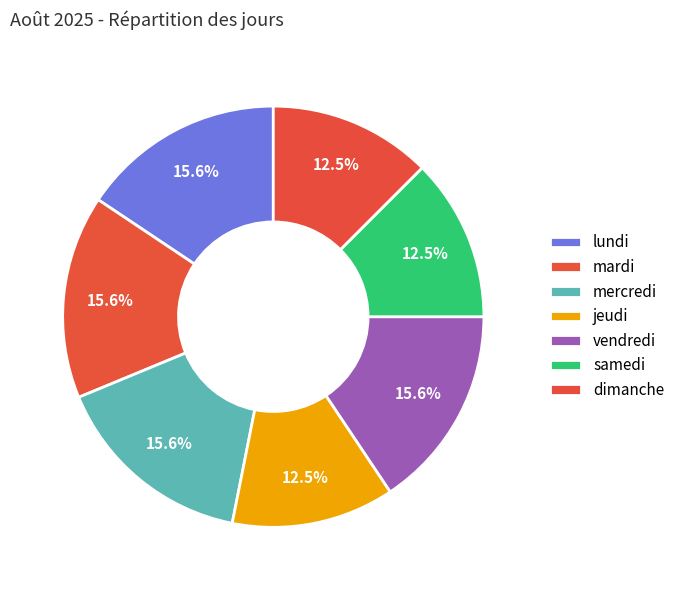

Which slice is the smallest?

jeudi